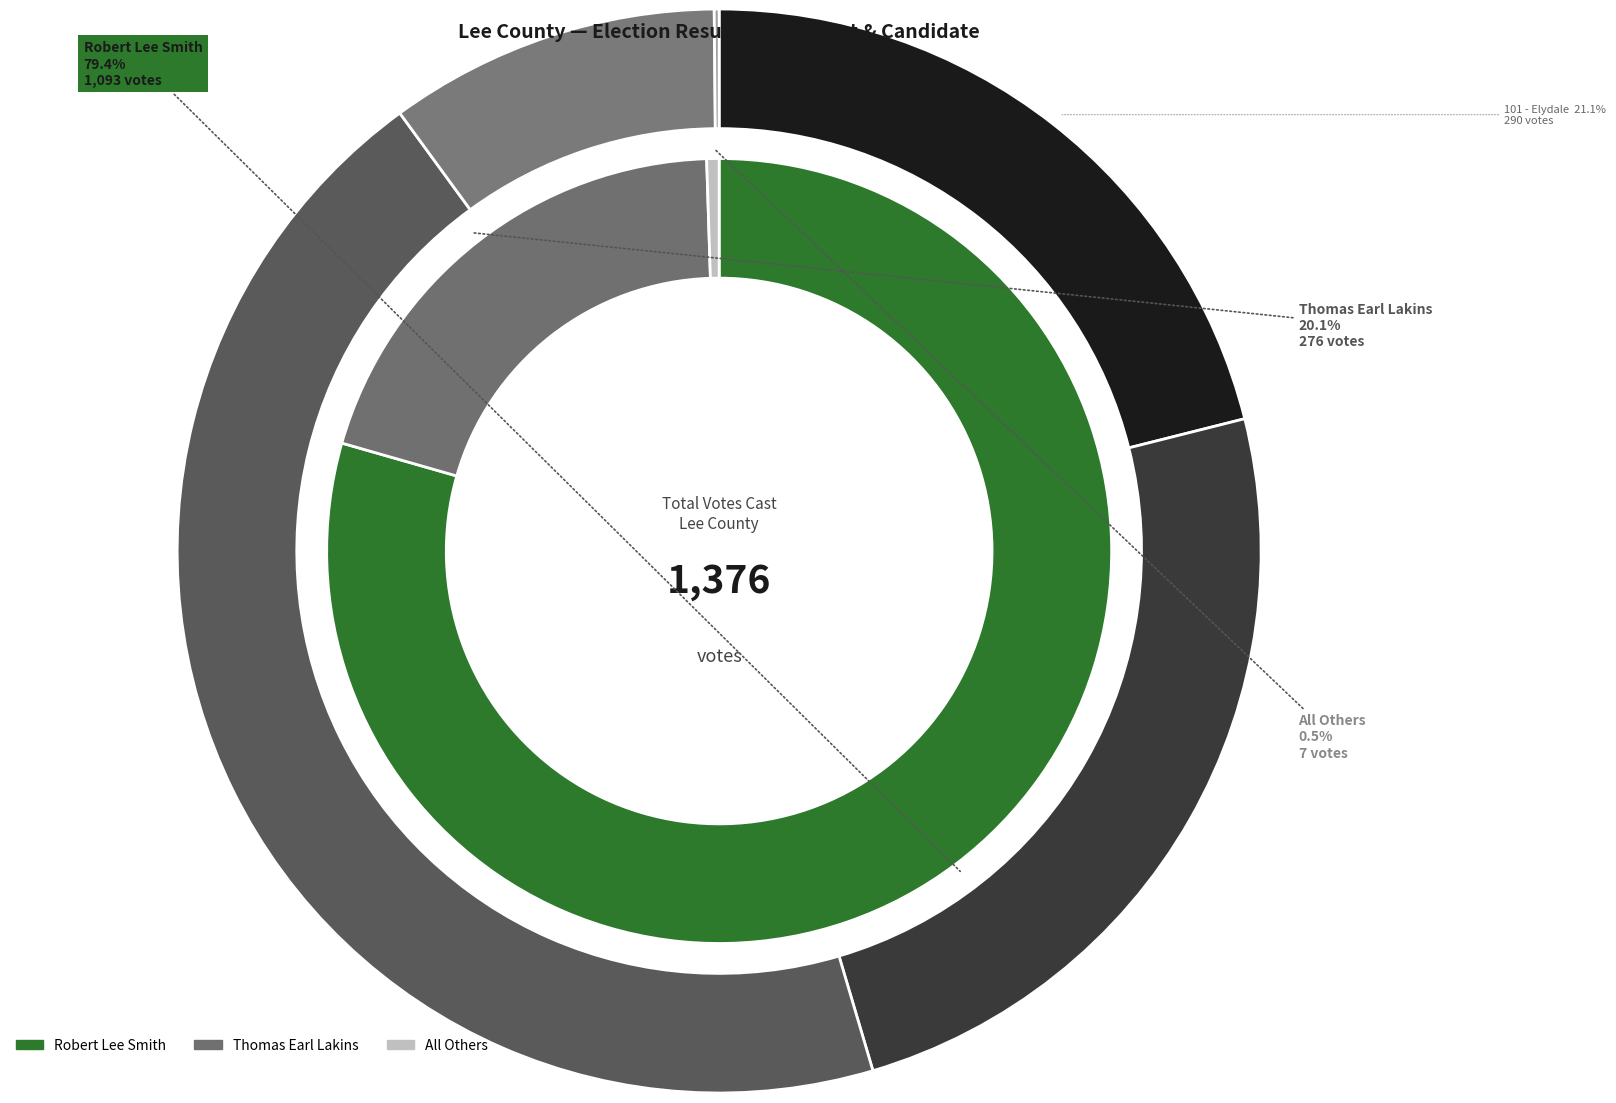

Rank the series by their maximum value, from highest to lowest.

Robert Lee Smith, Thomas Earl Lakins, All Others